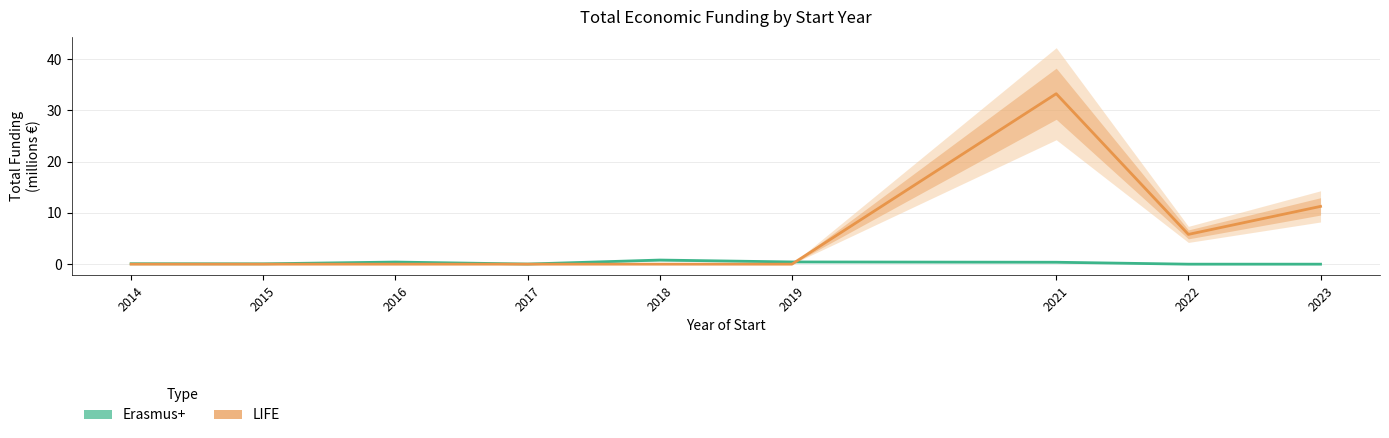

Where is LIFE nearest to the value 16?

2023